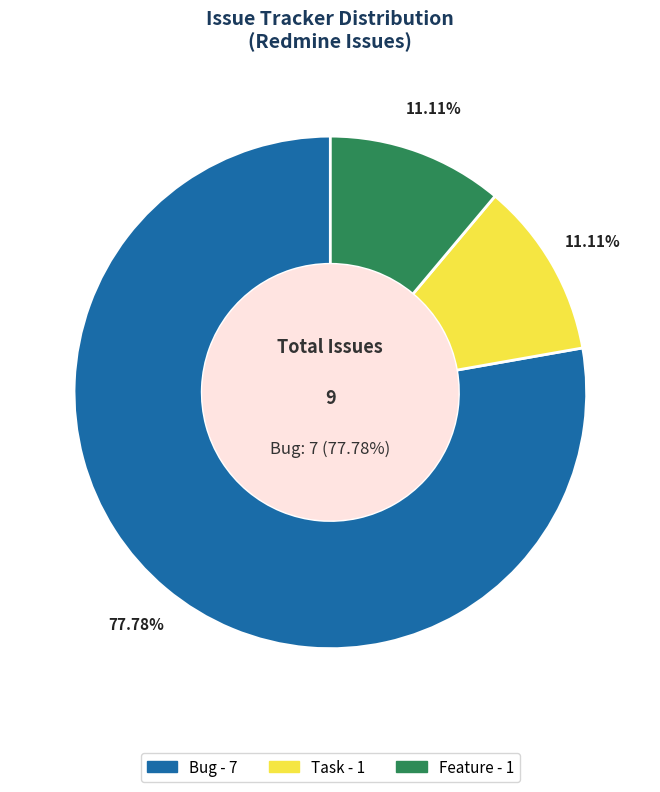

Which category has the biggest portion of the pie?

Bug (Format code)